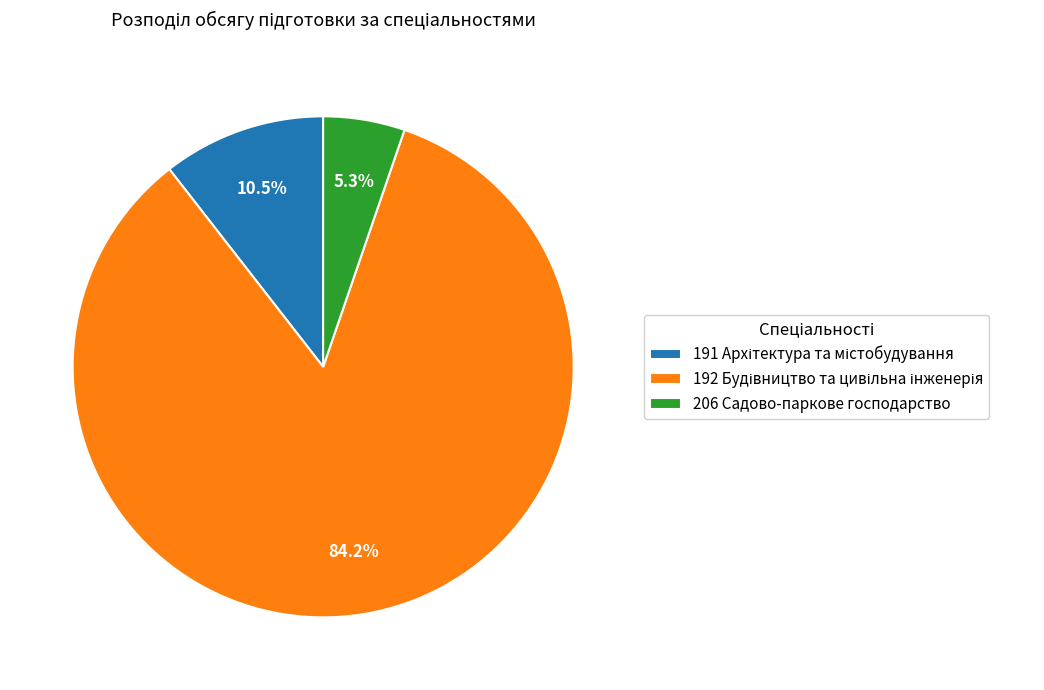

What is the smallest slice in the pie chart?

206 Садово-паркове господарство